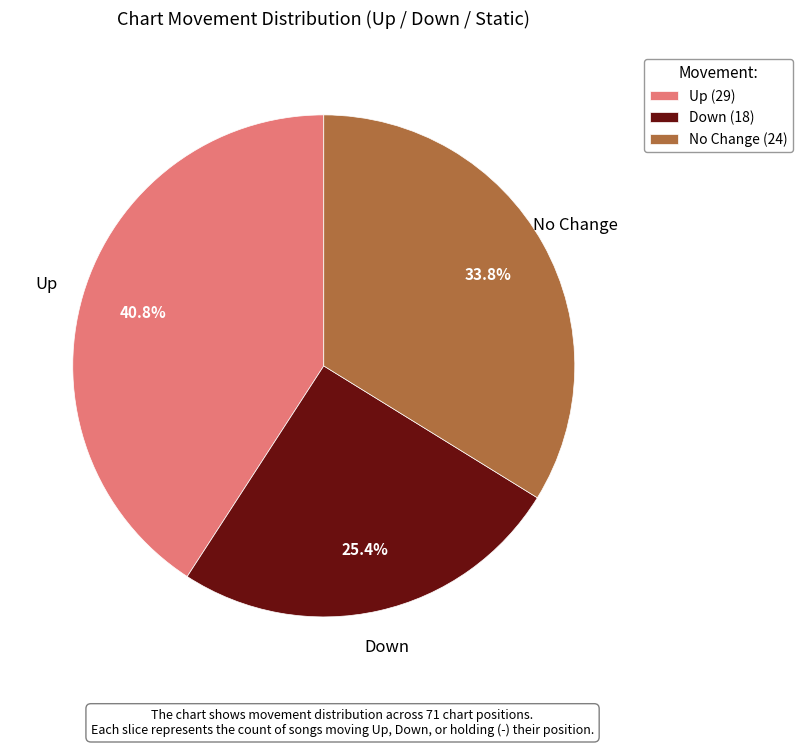

How many segments does this pie chart have?

3